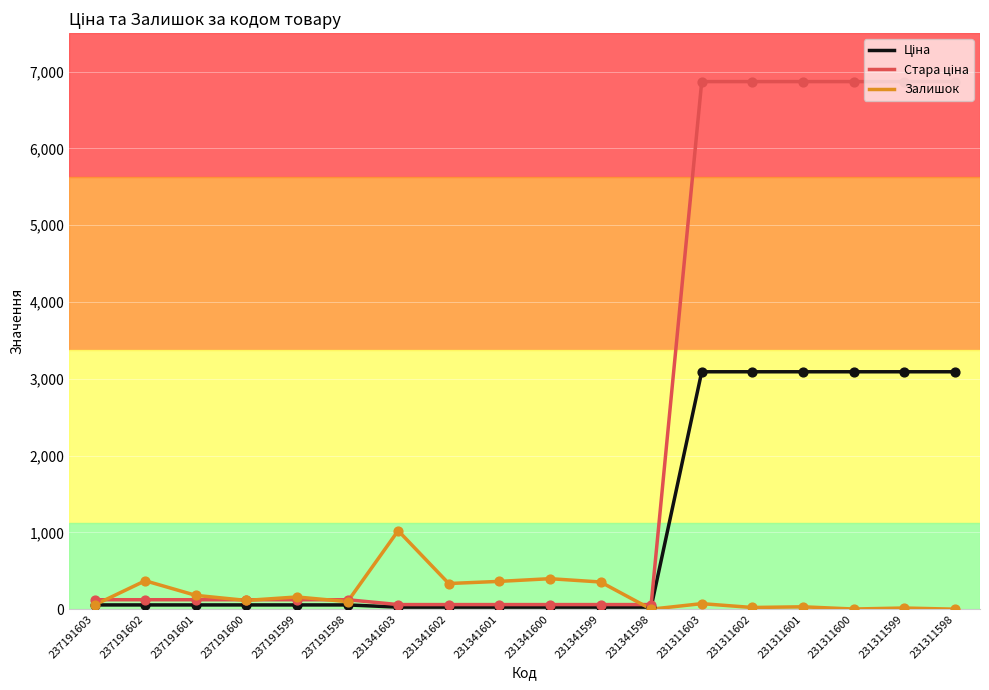

What is the total value across all series at 231341599?

441.0